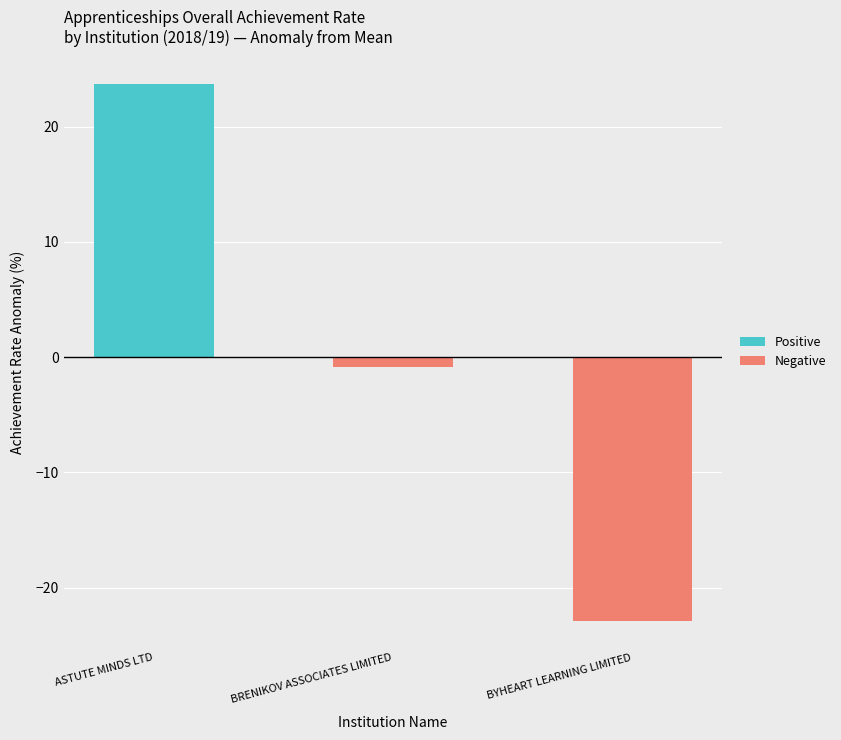

True or false: the data shows 22.5 at BYHEART LEARNING LIMITED.

False